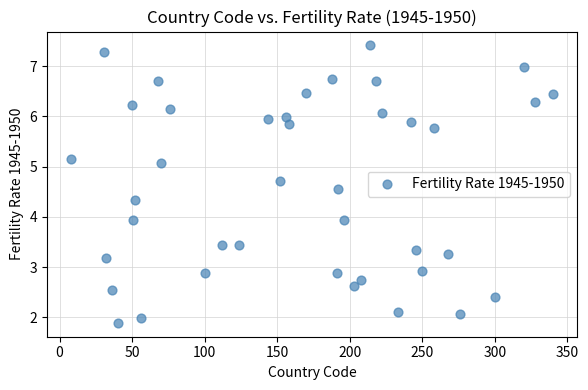

What is the range of Y values (max minus min)?

5.5